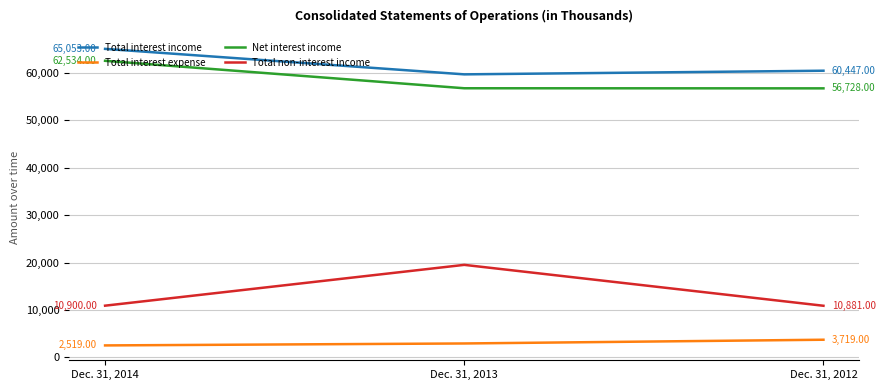

Where is Total non-interest income nearest to the value 15194?

Dec. 31, 2014